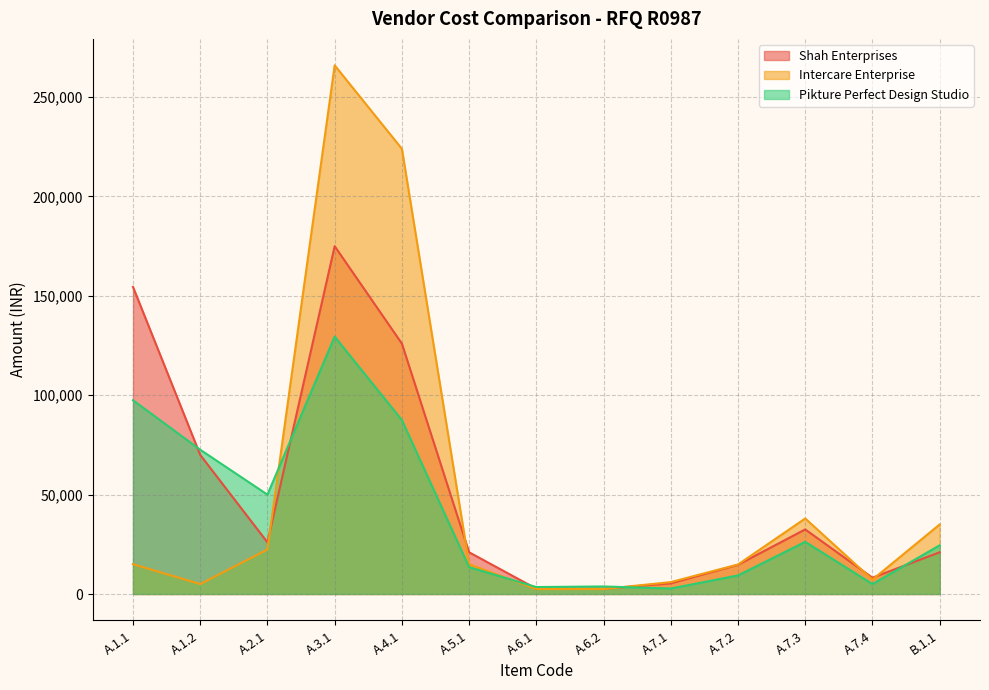

What position from the right is A.7.2?

4